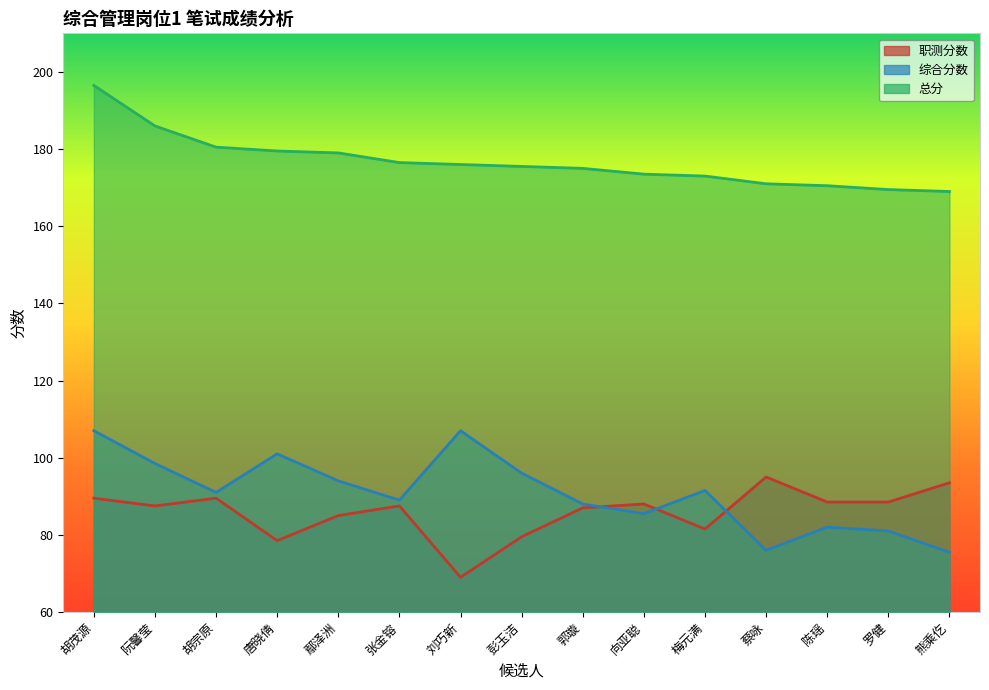

Reading left to right, what are all the values shown in this chart?

职测分数: 89.5	87.5	89.5	78.5	85.0	87.5	69.0	79.5	87.0	88.0	81.5	95.0	88.5	88.5	93.5
综合分数: 107.0	98.5	91.0	101.0	94.0	89.0	107.0	96.0	88.0	85.5	91.5	76.0	82.0	81.0	75.5
总分: 196.5	186.0	180.5	179.5	179.0	176.5	176.0	175.5	175.0	173.5	173.0	171.0	170.5	169.5	169.0